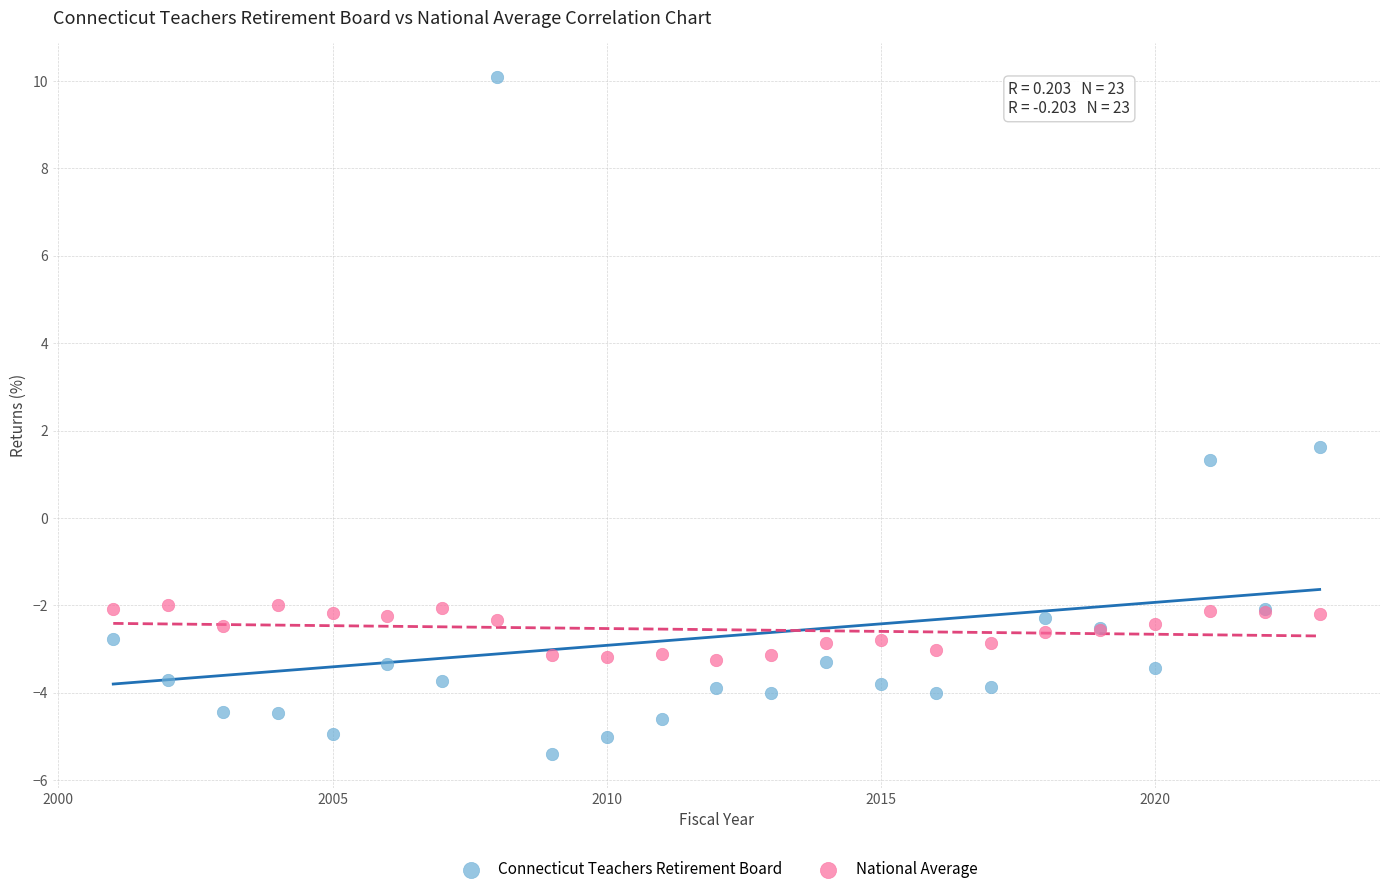

Which series contains the highest Y value?

Connecticut Teachers Retirement Board